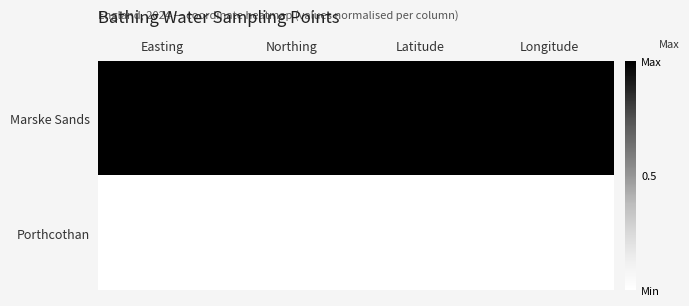

At how many categories does at least one series exceed 0?

3